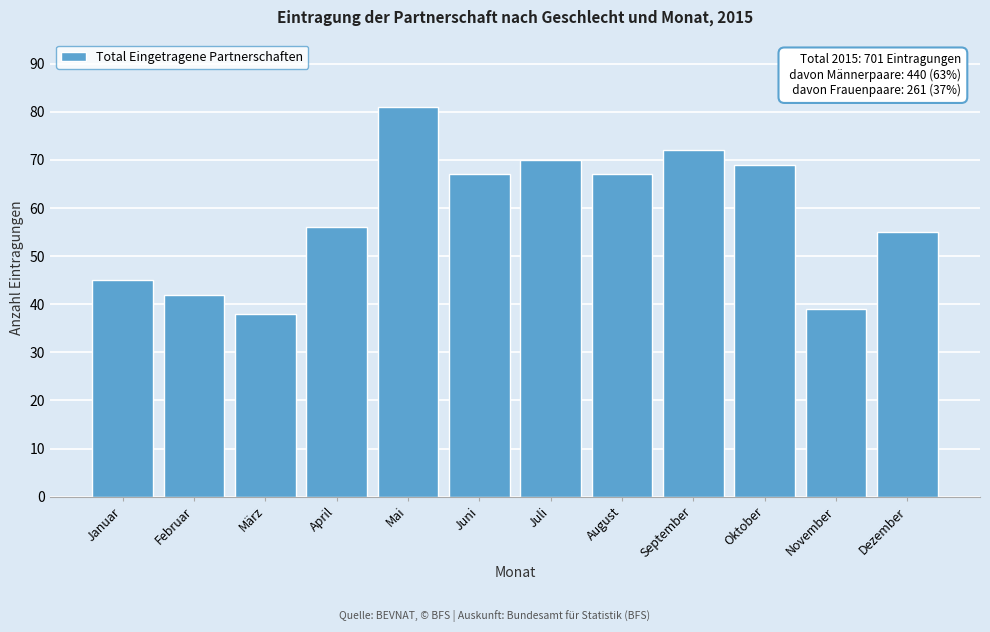

Reading right to left, transcribe all the data shown in this chart.

Dezember=55	November=39	Oktober=69	September=72	August=67	Juli=70	Juni=67	Mai=81	April=56	März=38	Februar=42	Januar=45